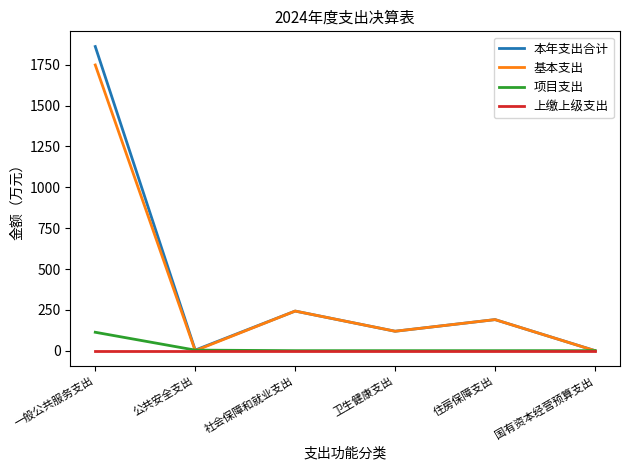

What is the average value of the 项目支出 series?

19.4